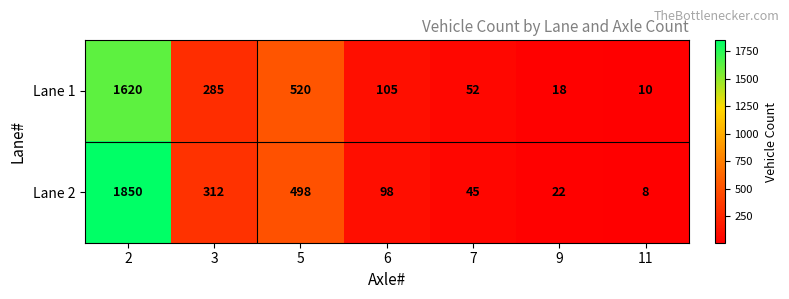

The value of Lane 2 at 6 is 98. True or false?

True